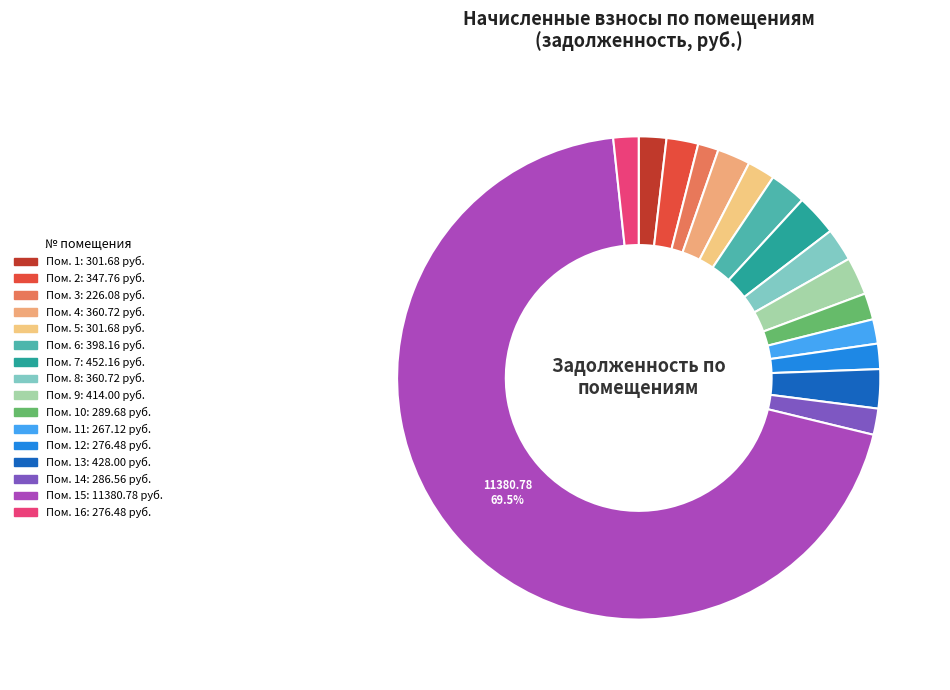

How many slices are in this pie chart?

16